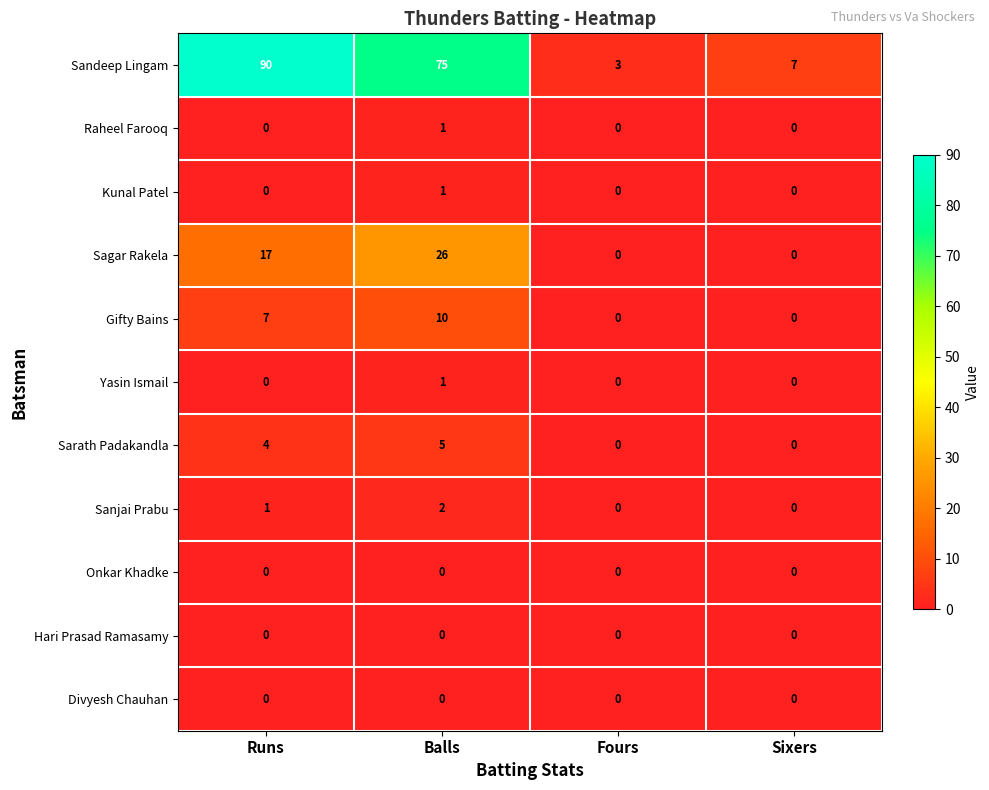

True or false: Kunal Patel has a value of 0 at Fours.

True